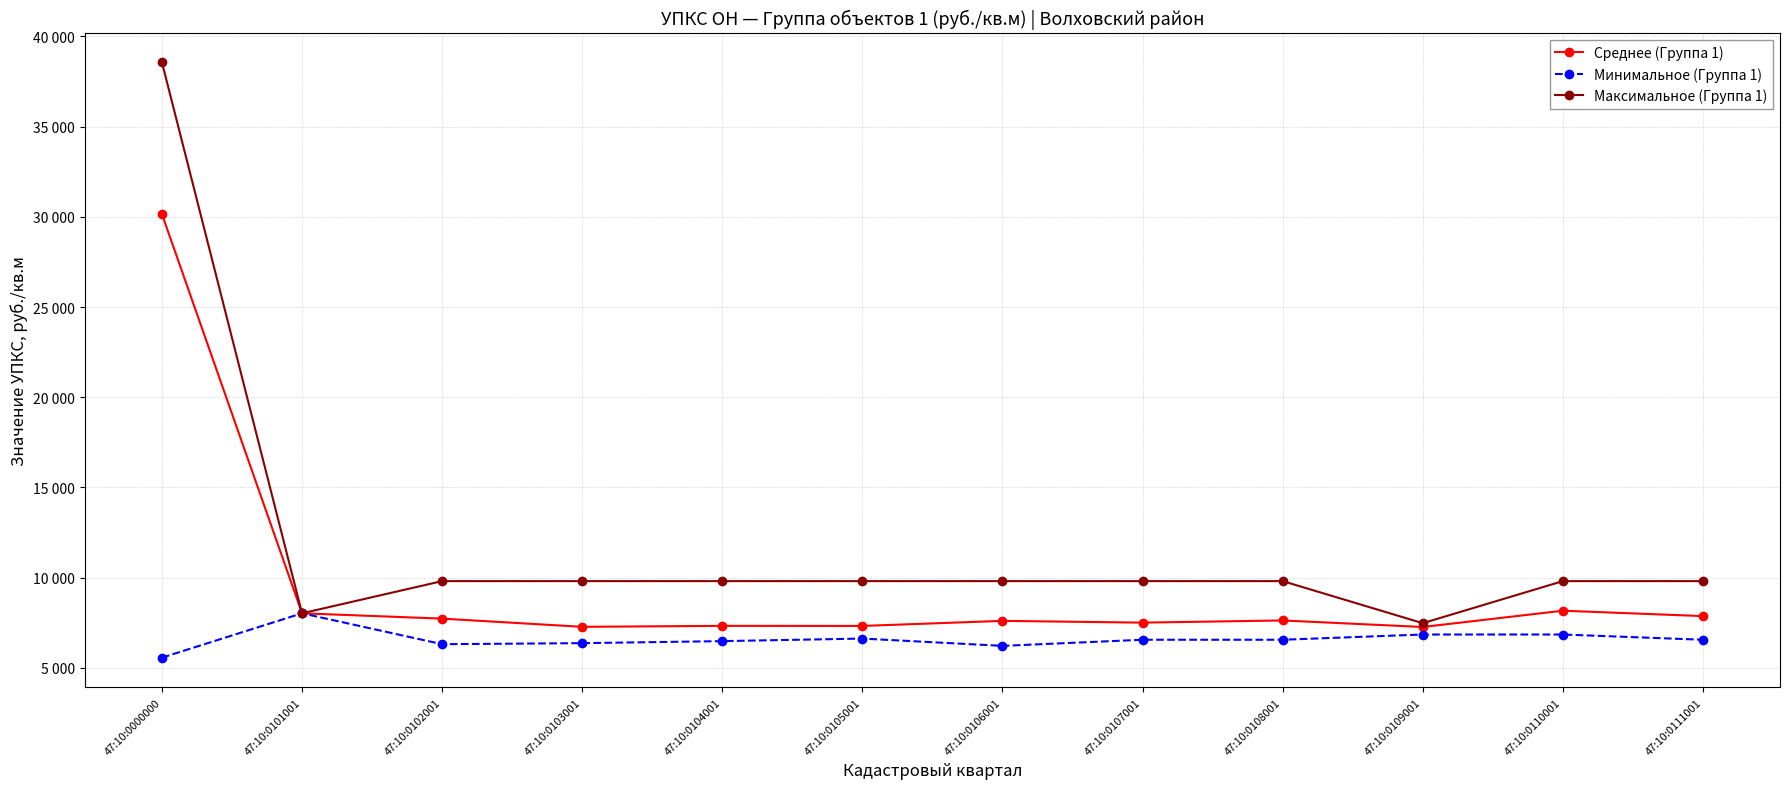

The value of Среднее (Группа 1) at 47:10:0104001 is 4647.2. True or false?

False